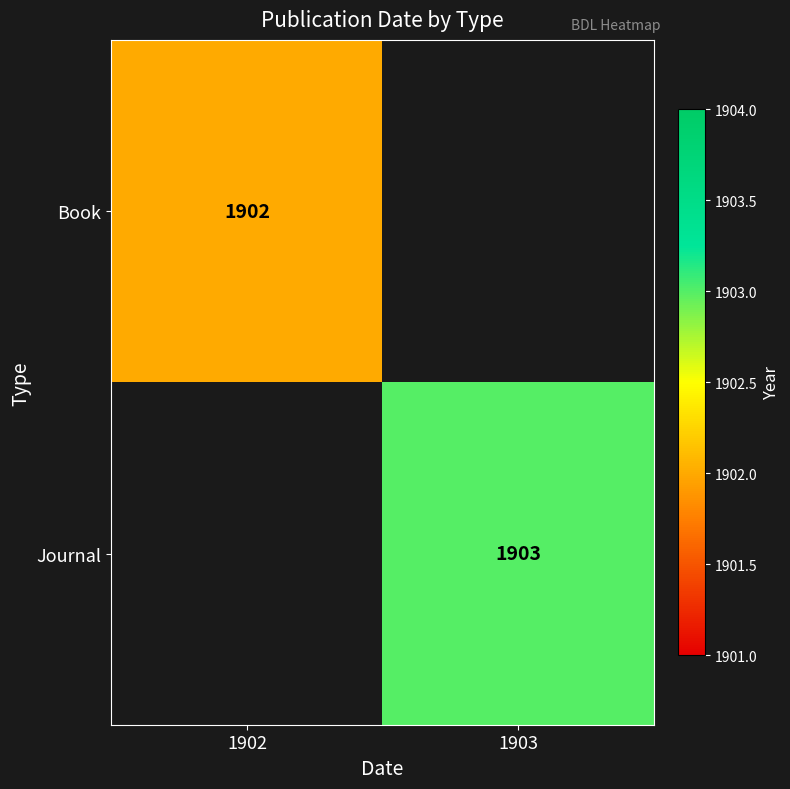

The Book series shows 419 at 1902. True or false?

False